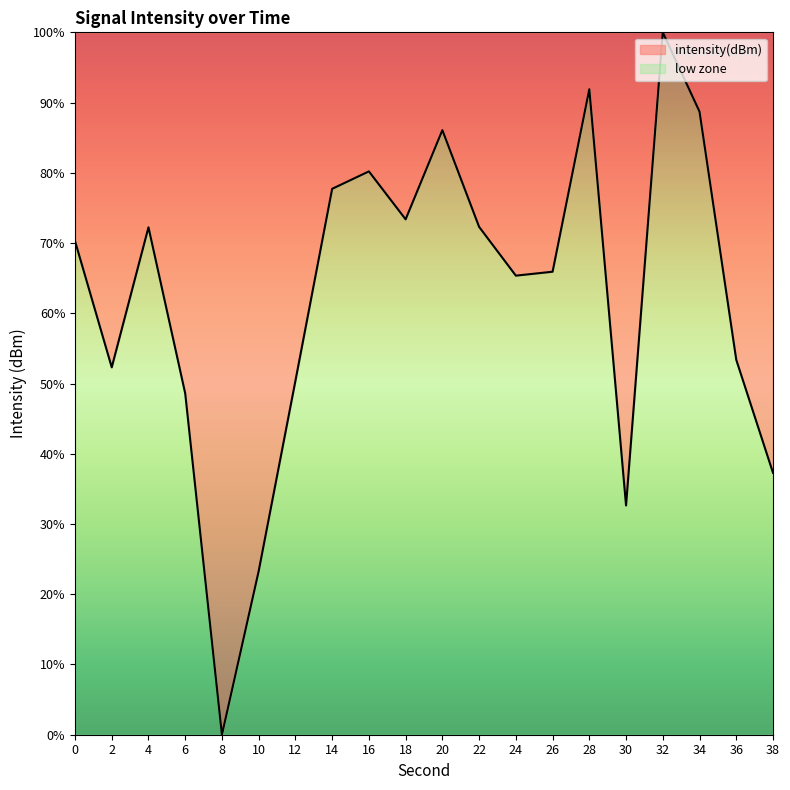

How many lines are shown in the chart?

1